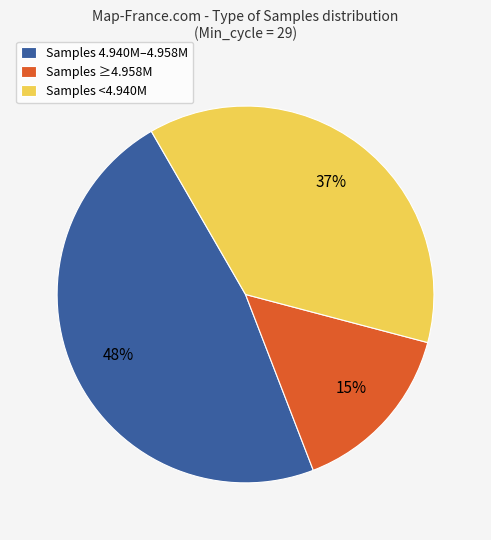

Rank the categories by value from lowest to highest.

Samples ≥4.958M, Samples <4.940M, Samples 4.940M–4.958M